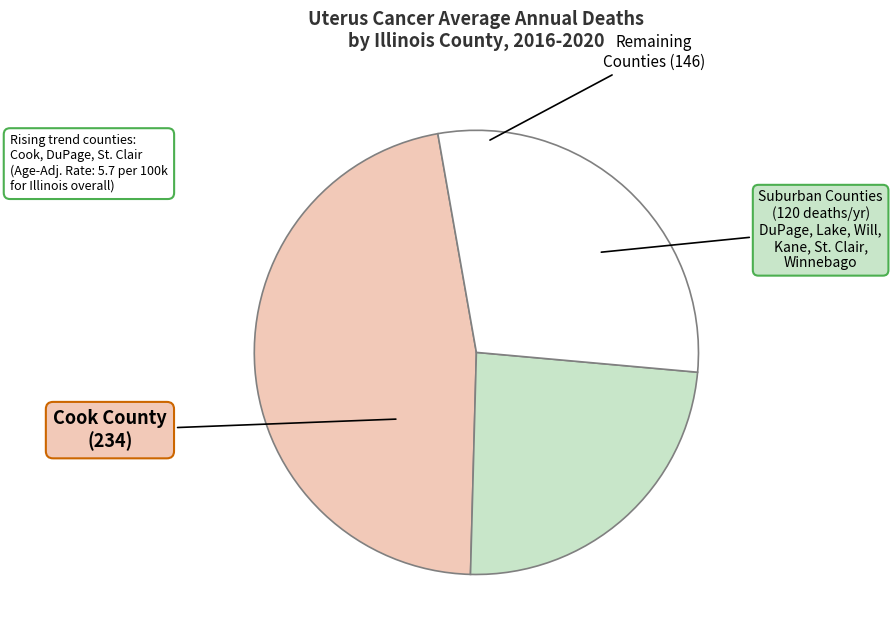

Is there any slice that represents more than half of the pie?

No